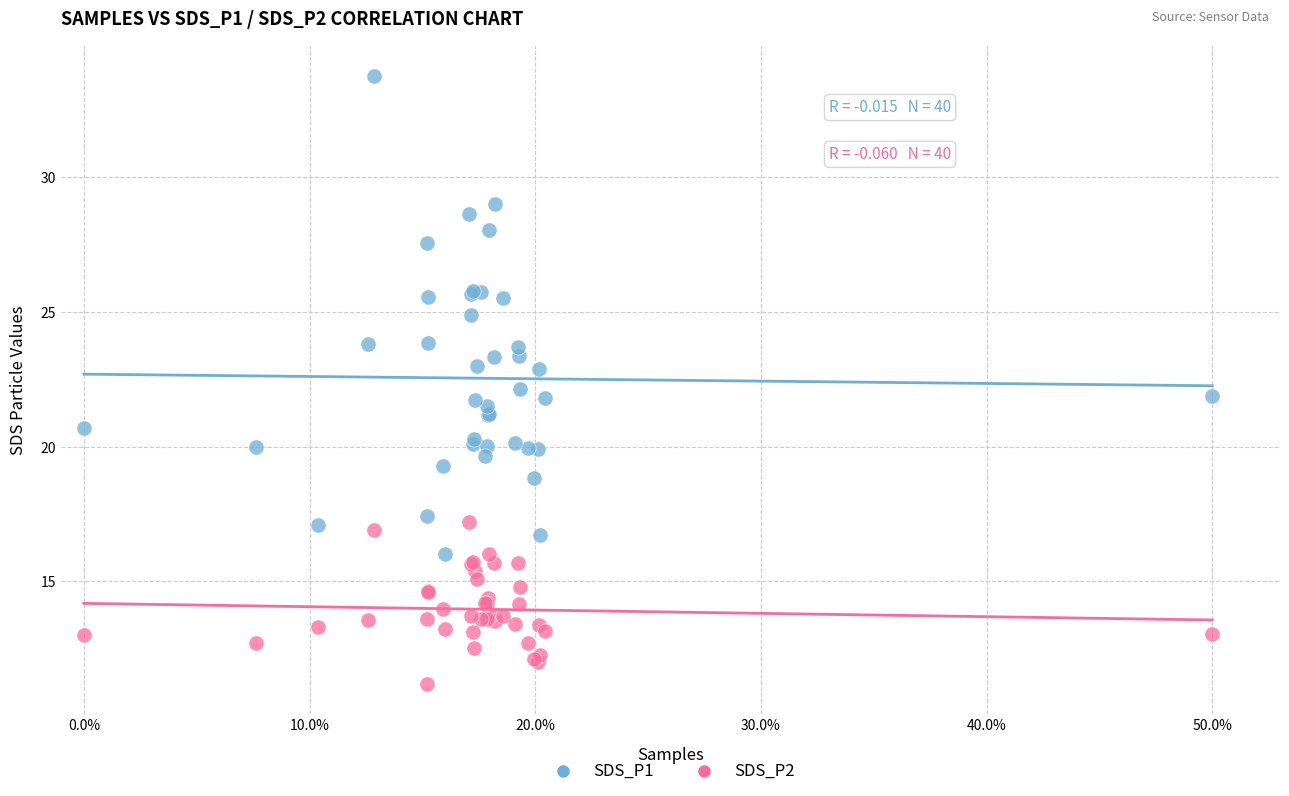

Which series has the largest Y range (max minus min)?

SDS_P1